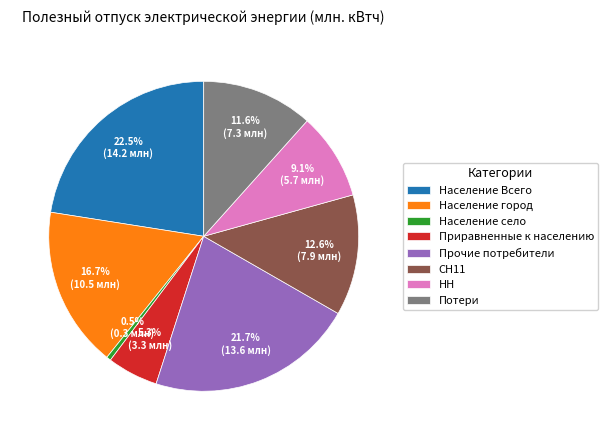

Rank the categories by value from highest to lowest.

Население Всего, Прочие потребители, Население город, СН11, Потери, НН, Приравненные к населению, Население село